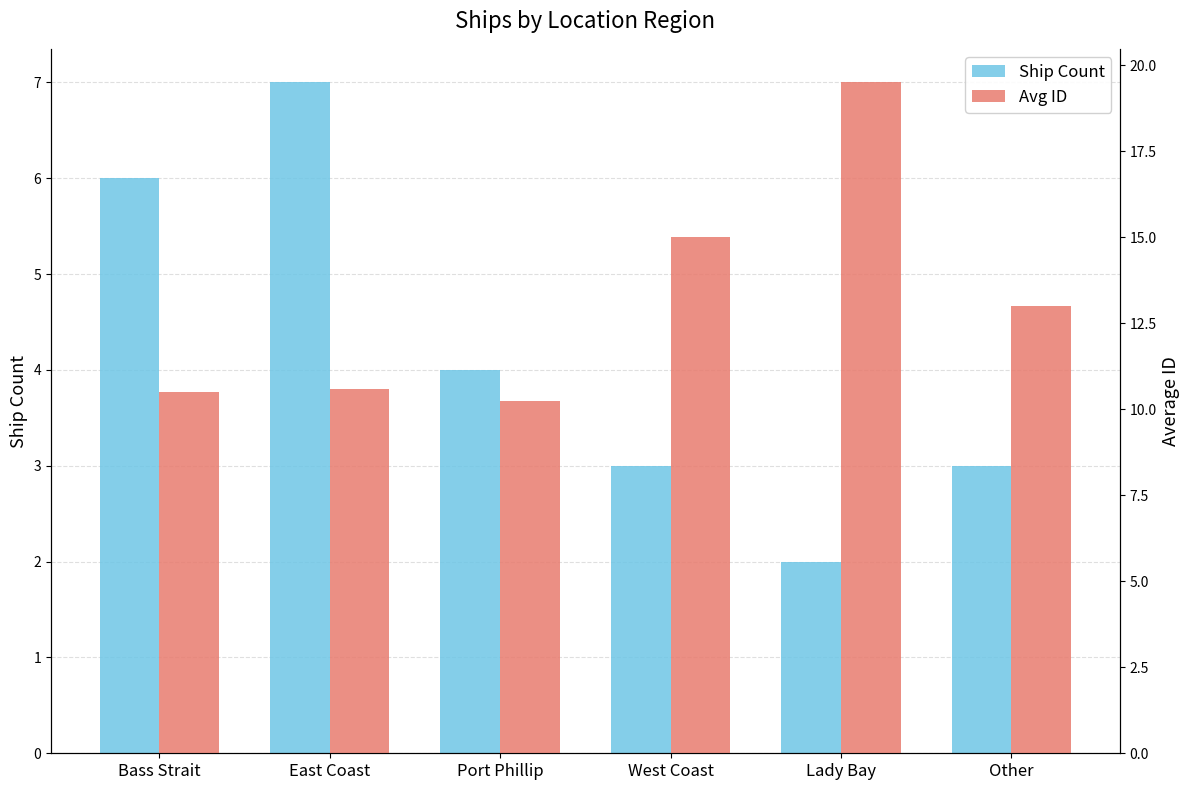

How many groups of bars are there?

6